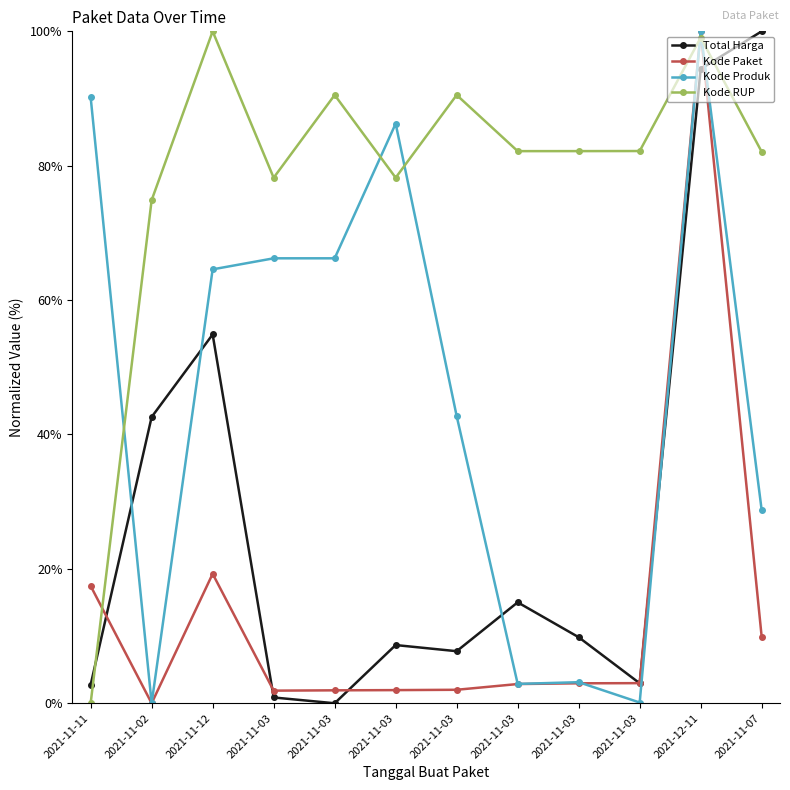

The Kode Paket series shows 17.5 at 2021-11-11. True or false?

True